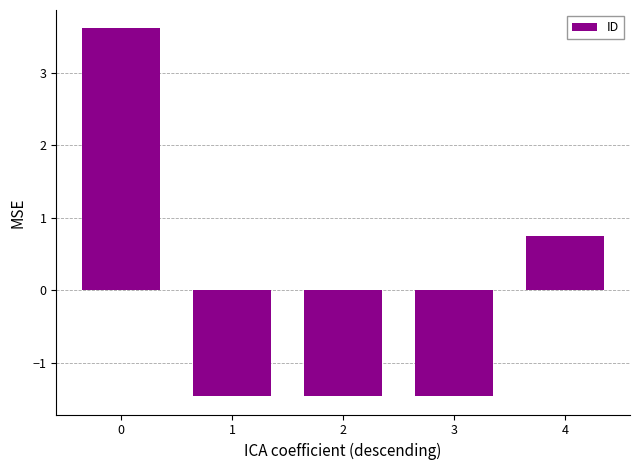

True or false: the data shows 0.8 at 4.

True